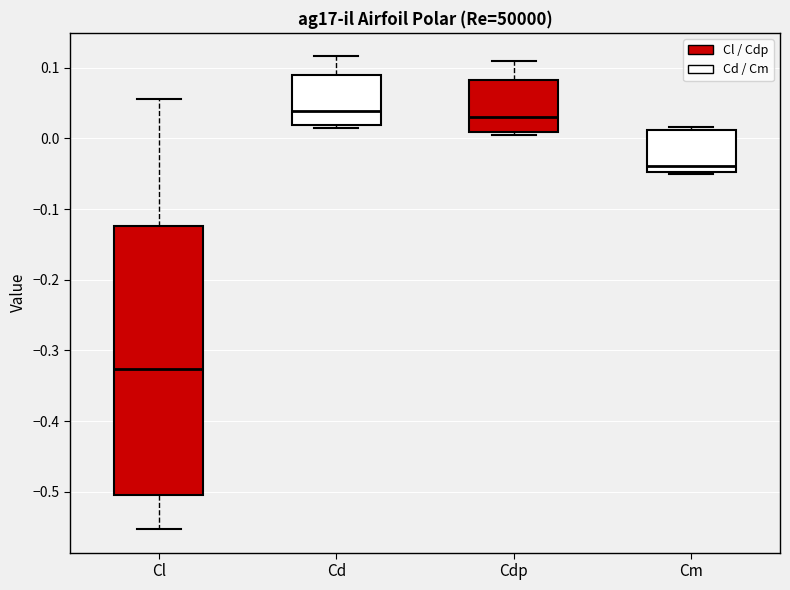

Which box has the lowest median line?

Cl